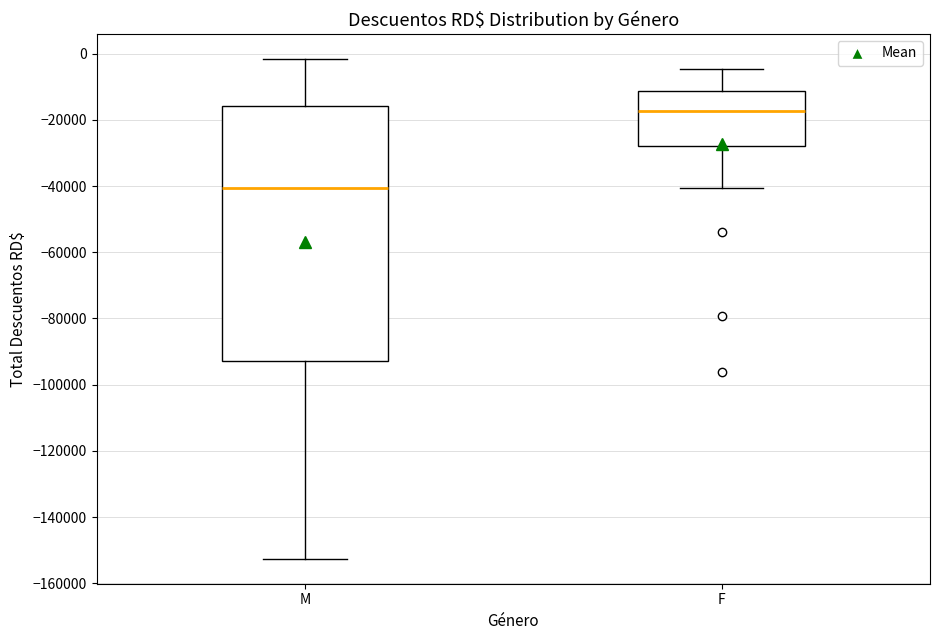

Reading left to right, read every box against the y-axis: the position of its median line, the range the box covers, and the ends of its whiskers. The values are not printed on the chart, so give them approximately, as read against the axis.

M: median -40000, box -92000 to -16000, whiskers -152000 to -2000
F: median -18000, box -28000 to -12000, whiskers -40000 to -4000